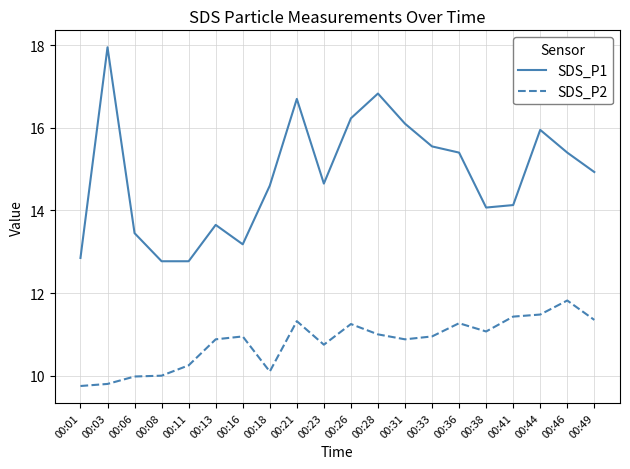

What is the average value of the SDS_P1 series?

14.9